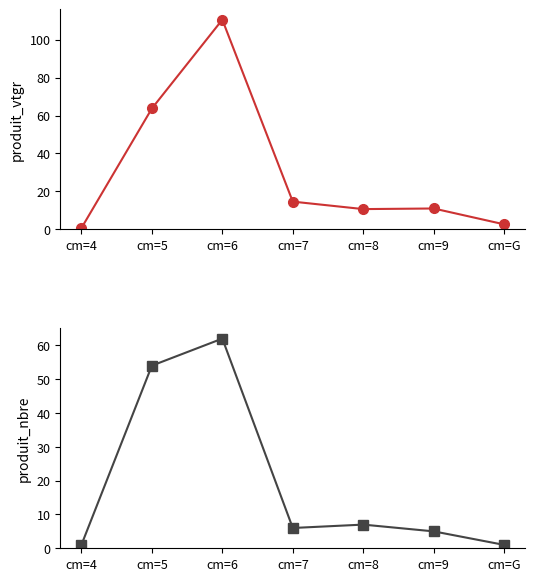

After their last crossing, which series has the higher values: produit_nbre or produit_vtgr?

produit_vtgr